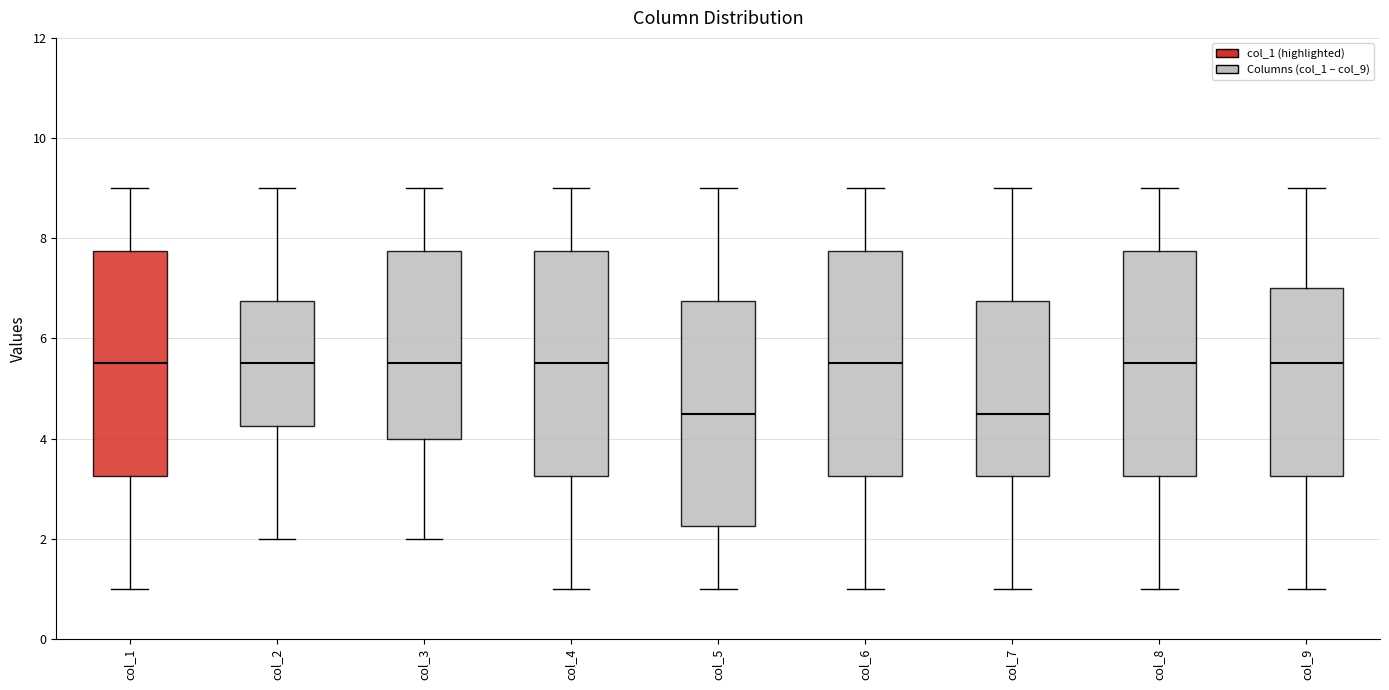

Reading left to right, read every box against the y-axis: the position of its median line, the range the box covers, and the ends of its whiskers. The values are not printed on the chart, so give them approximately, as read against the axis.

col_1: median 5.6, box 3.2 to 7.8, whiskers 1.0 to 9.0
col_2: median 5.6, box 4.2 to 6.8, whiskers 2.0 to 9.0
col_3: median 5.6, box 4.0 to 7.8, whiskers 2.0 to 9.0
col_4: median 5.6, box 3.2 to 7.8, whiskers 1.0 to 9.0
col_5: median 4.6, box 2.2 to 6.8, whiskers 1.0 to 9.0
col_6: median 5.6, box 3.2 to 7.8, whiskers 1.0 to 9.0
col_7: median 4.6, box 3.2 to 6.8, whiskers 1.0 to 9.0
col_8: median 5.6, box 3.2 to 7.8, whiskers 1.0 to 9.0
col_9: median 5.6, box 3.2 to 7.0, whiskers 1.0 to 9.0